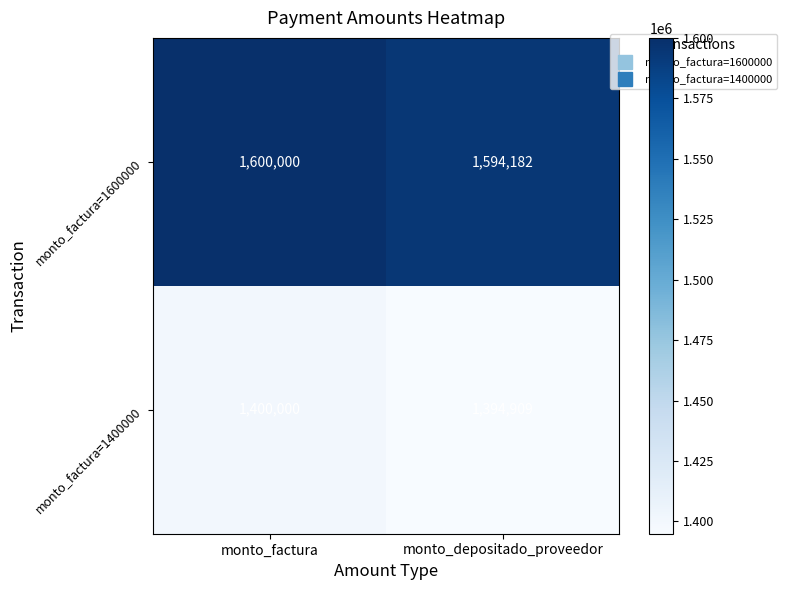

True or false: monto_factura=1600000 has a value of 1594182 at monto_depositado_proveedor.

True